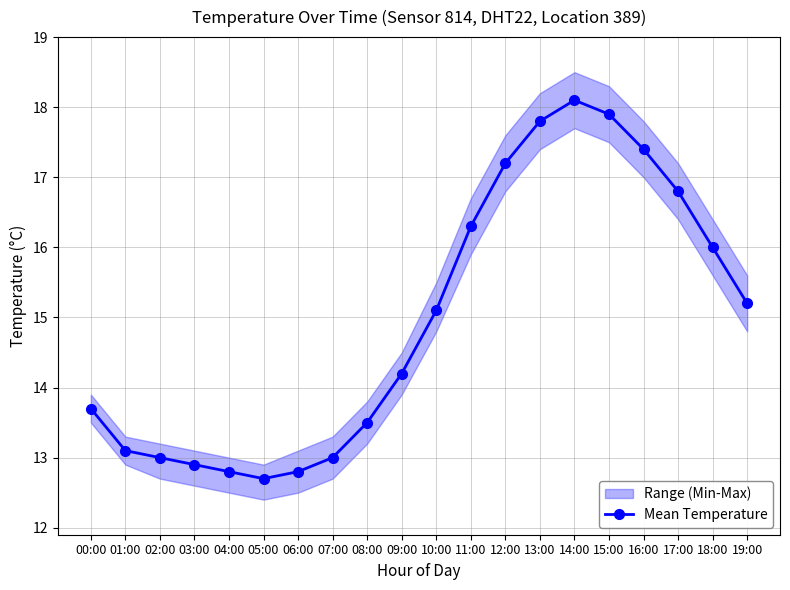

At which category does the data reach its first local peak?

14:00